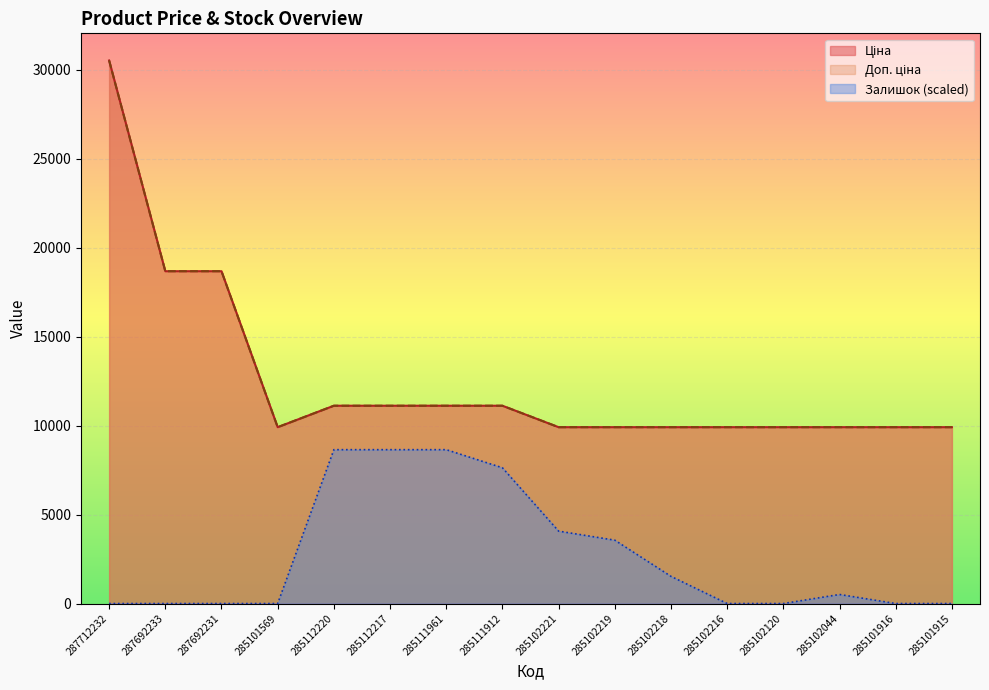

Which series has the largest total across all categories?

Ціна